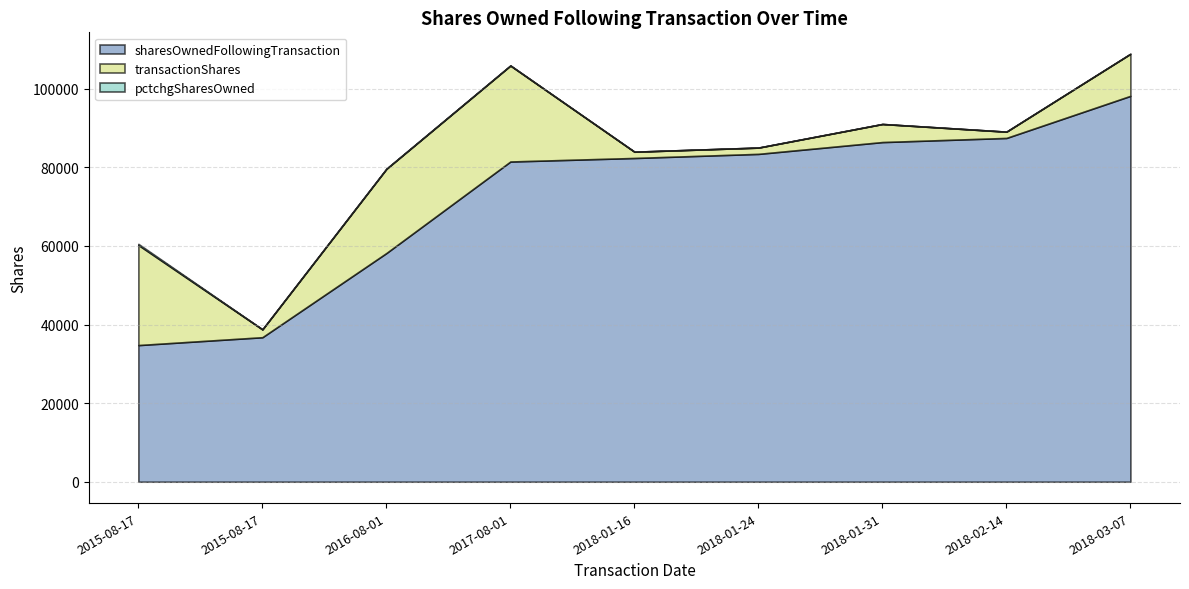

What is the spread (max minus min) of values at 2018-01-31?

86448